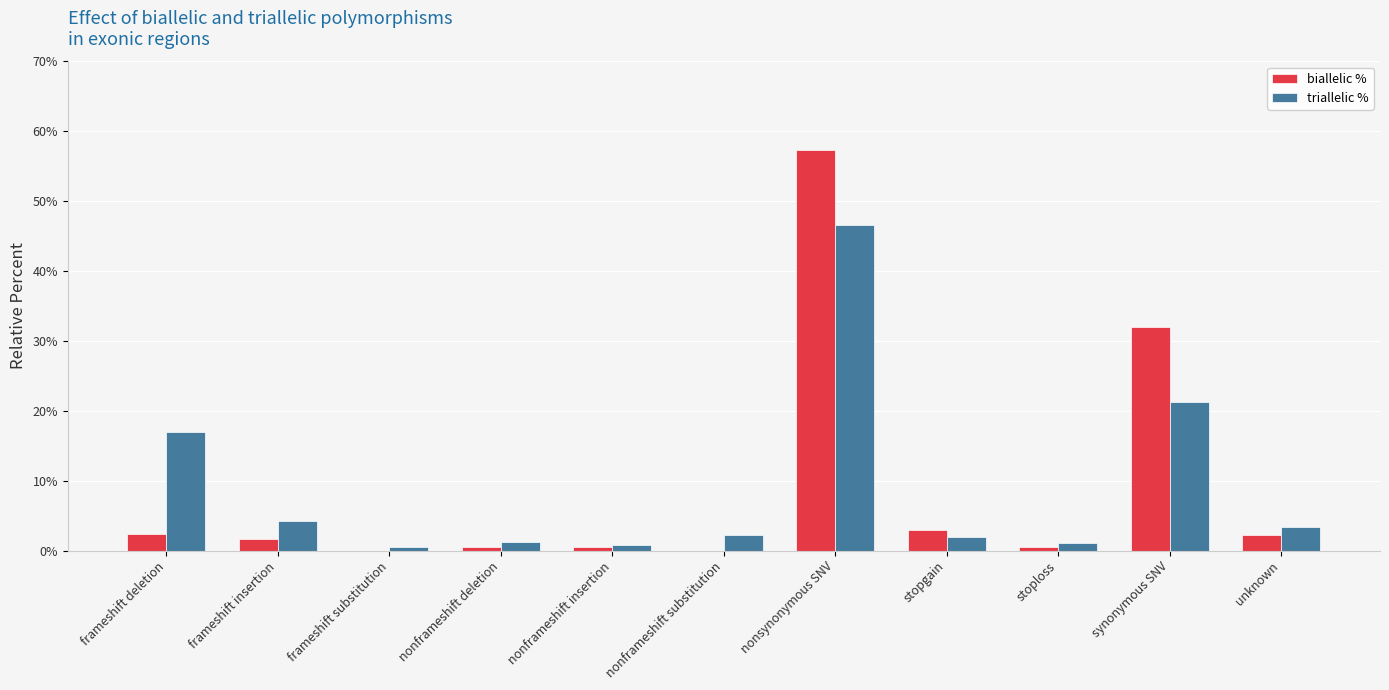

What is the sum of all triallelic % values?

100.0